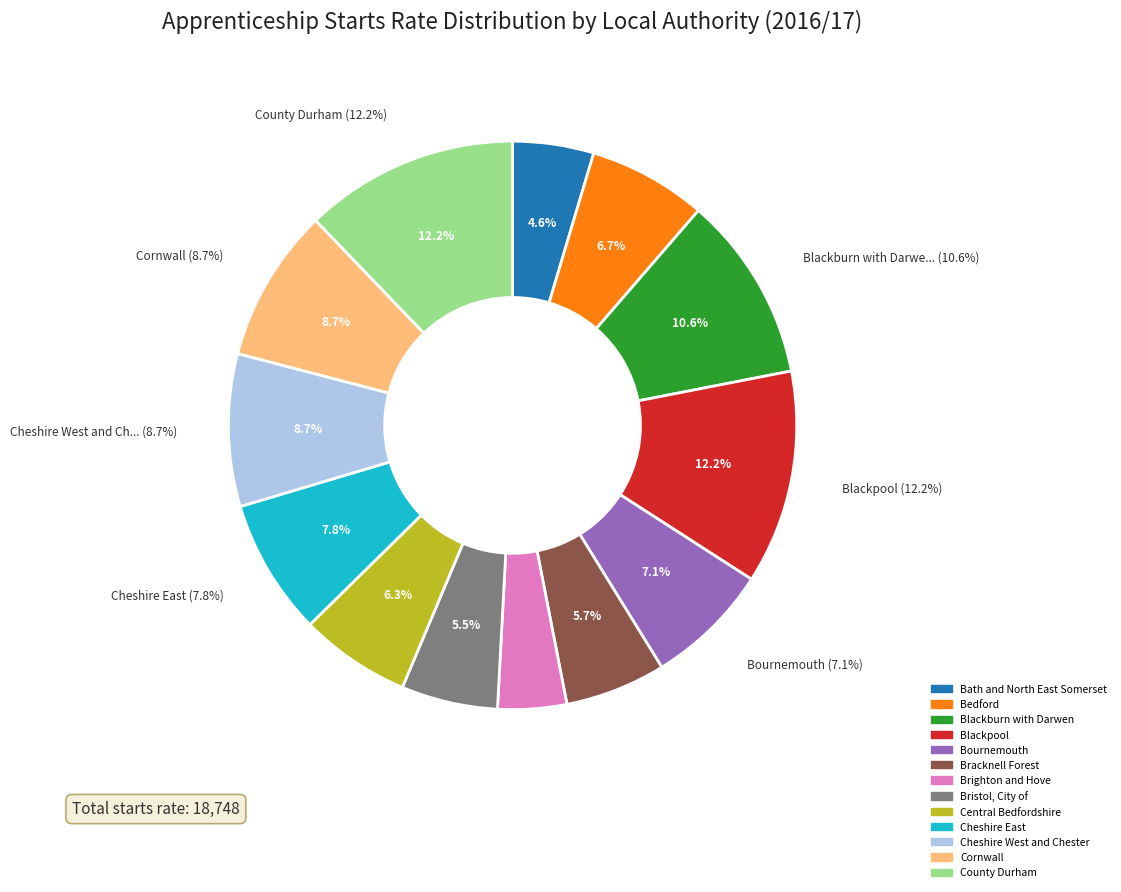

Is it true that County Durham is 12% of the pie?

True